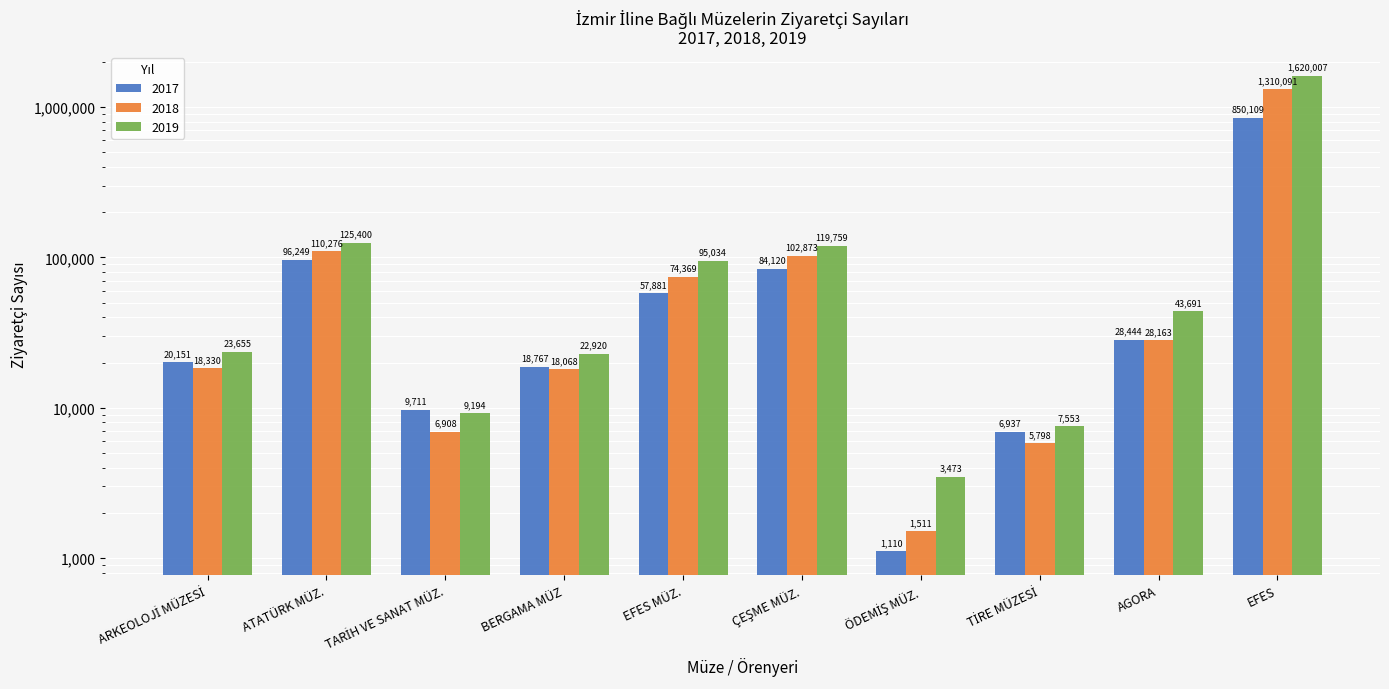

What value does the 2018 series have at AGORA, to the nearest 100?

28200